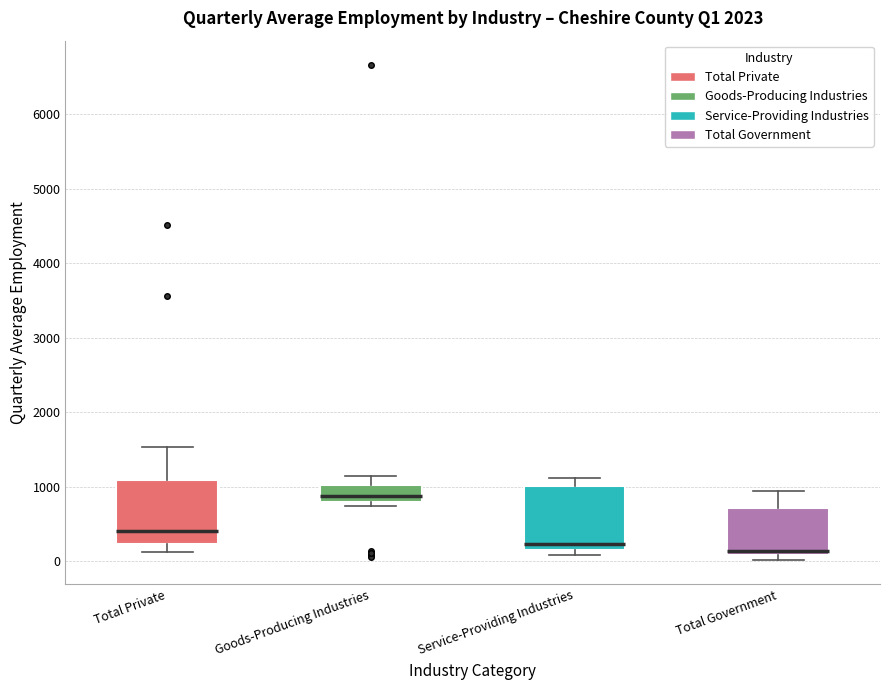

Where is the lower edge of the box for Service-Providing Industries on the y-axis? The values are not printed on the chart, so give them approximately, as read against the axis.

100